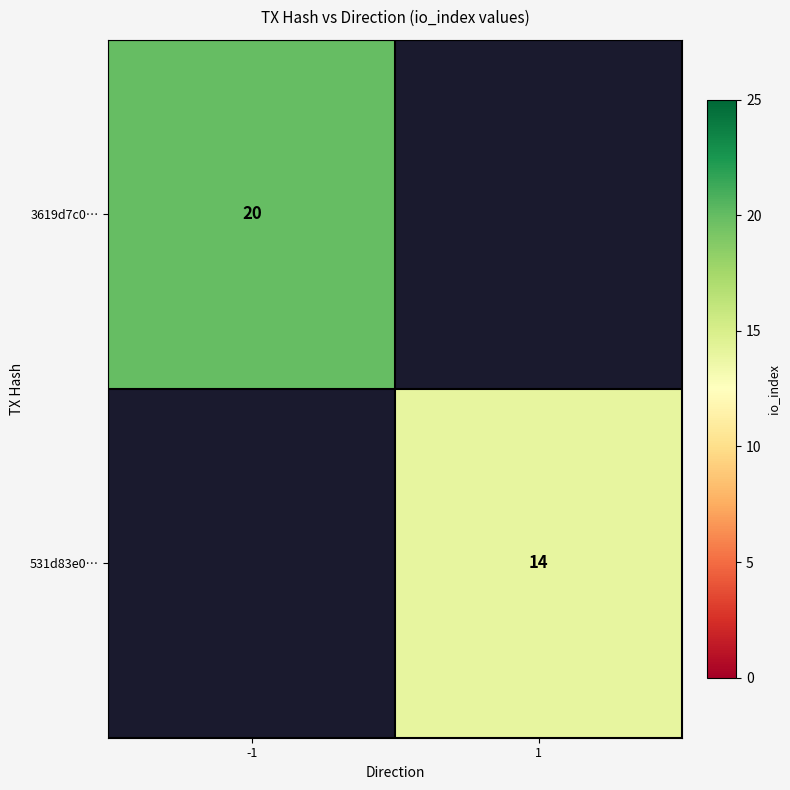

The value of 3619d7c0… at -1 is 5. True or false?

False